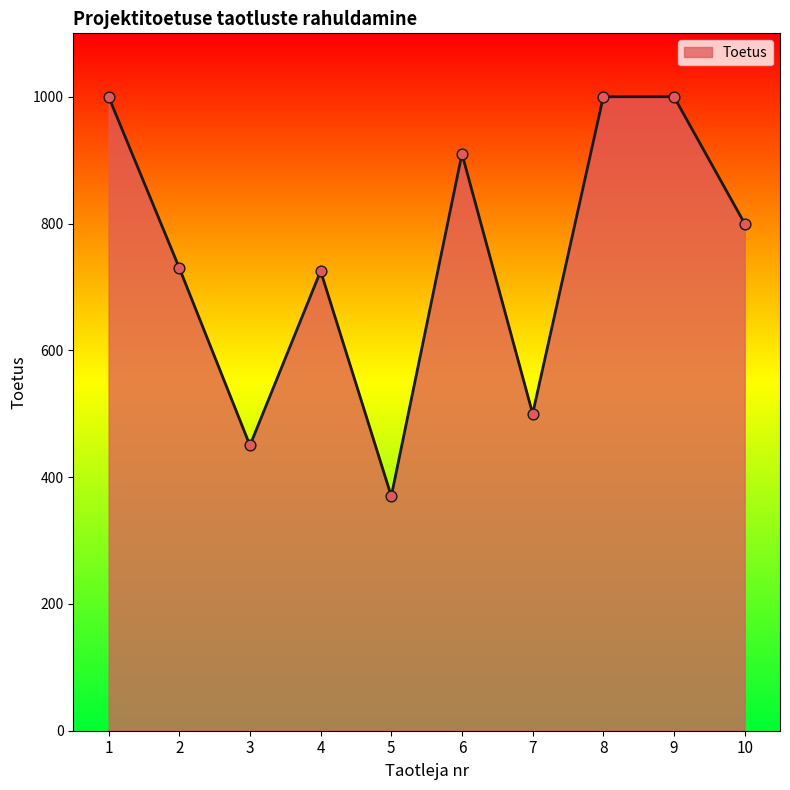

Approximately how many times larger is the value at 6 compared to 1?

0.9